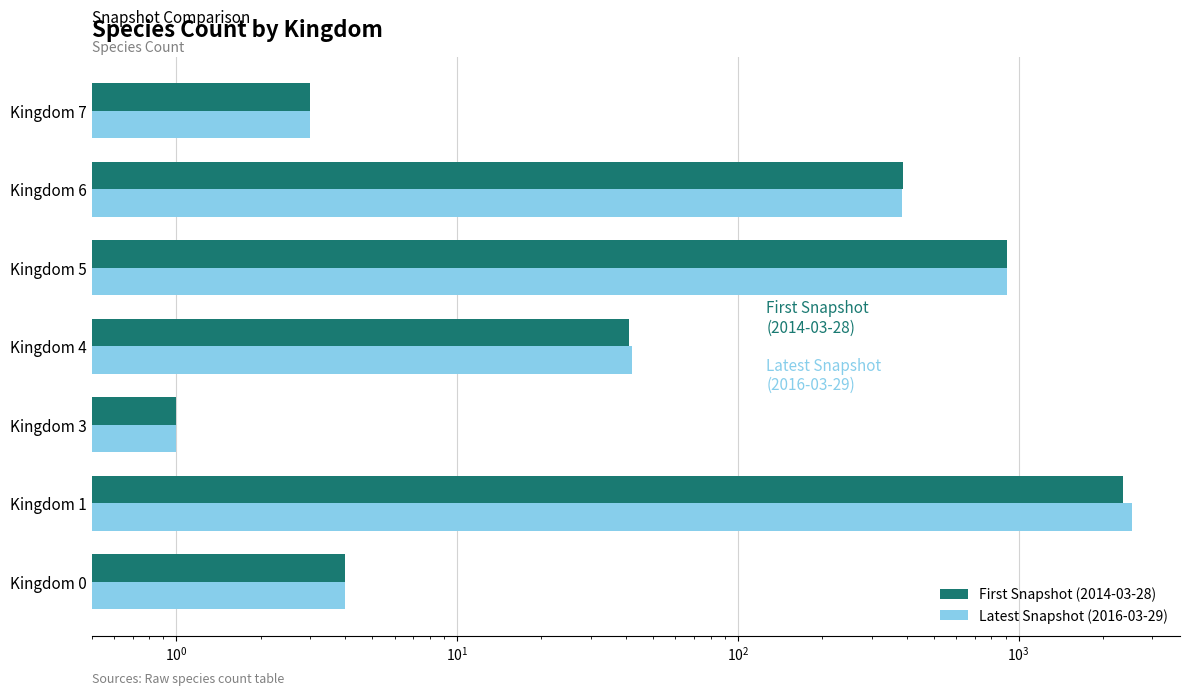

At how many categories does at least one series exceed 1119?

1